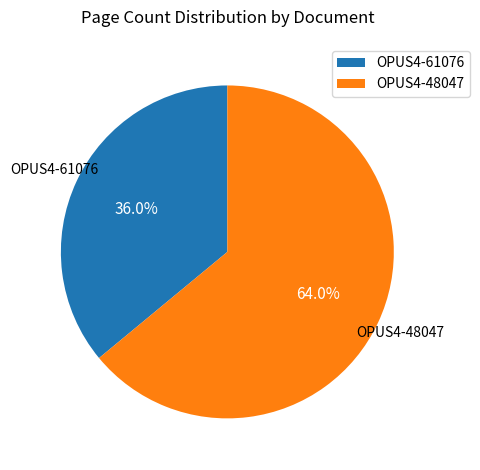

Between OPUS4-48047 and OPUS4-61076, which is larger?

OPUS4-48047